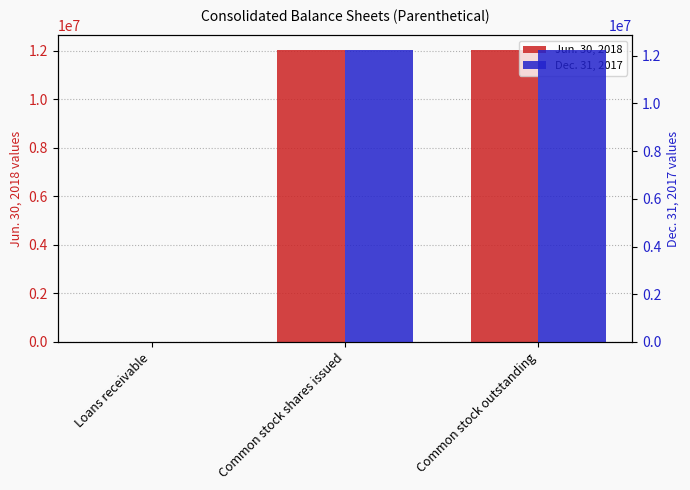

What is the highest value of the Jun. 30, 2018 series?

12032734